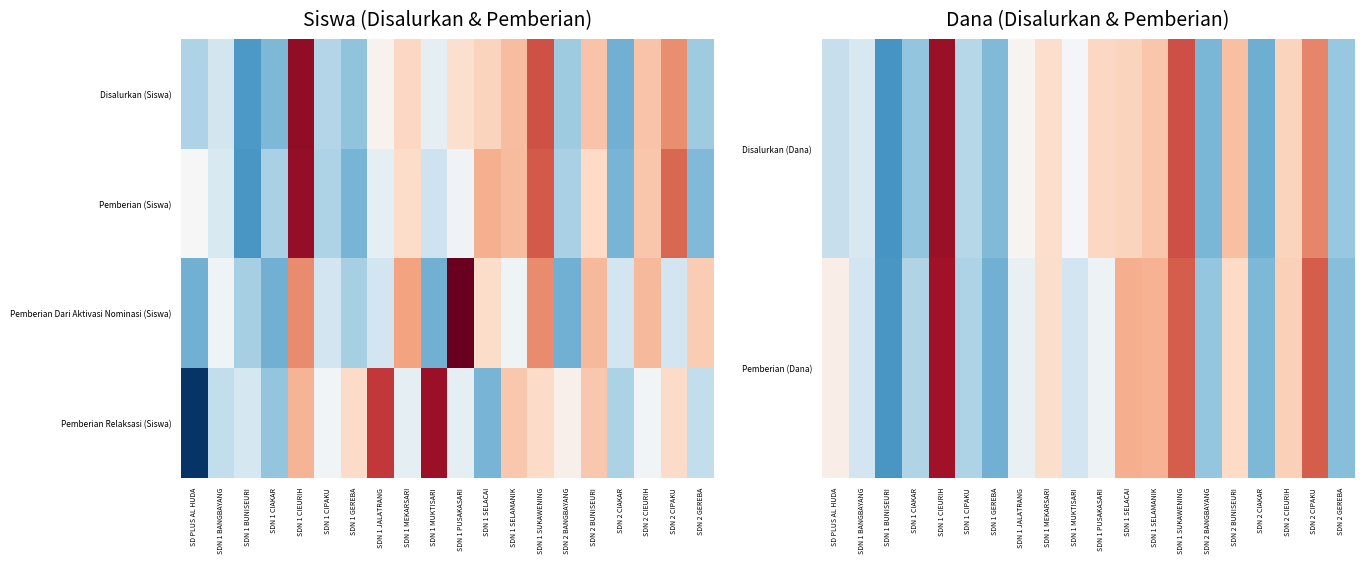

What is the spread (max minus min) of values at SDN 1 CIAKAR?

0.5